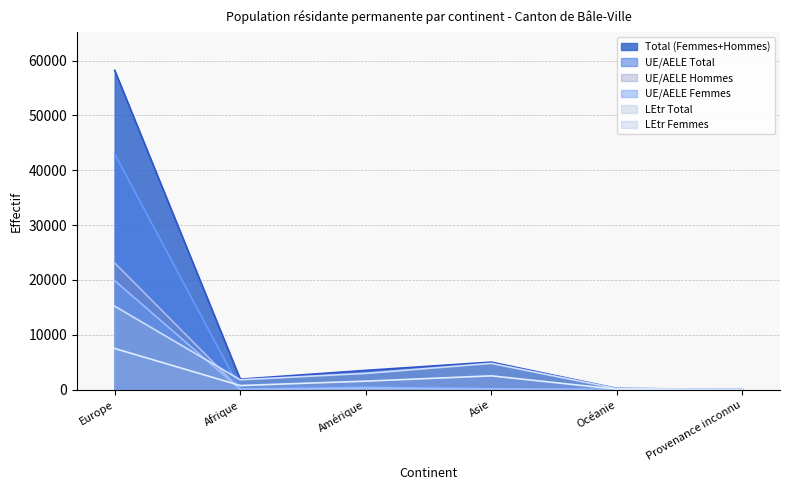

How many values in the UE/AELE Femmes series exceed 160?

2